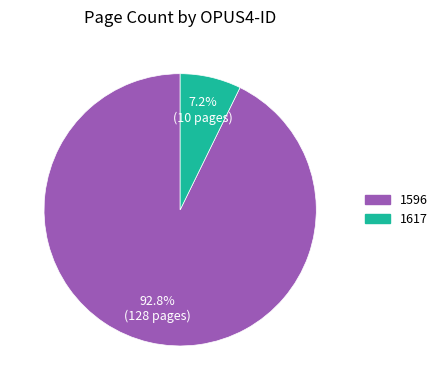

Which has a higher value, 1596 or 1617?

1596